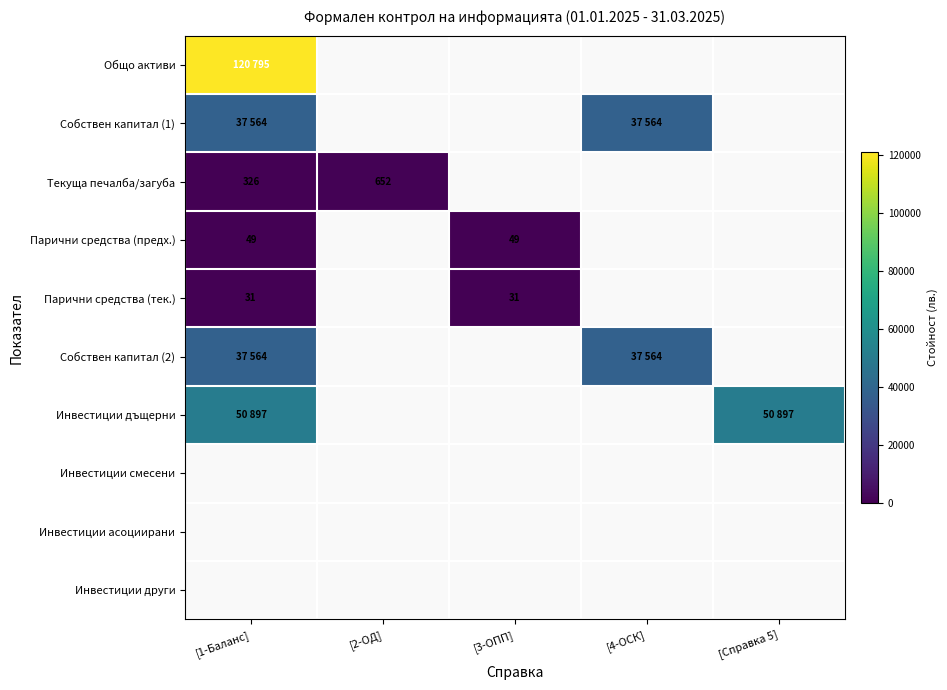

What is the sum of the Текуща печалба/загуба values at [2-ОД] and [1-Баланс]?

978